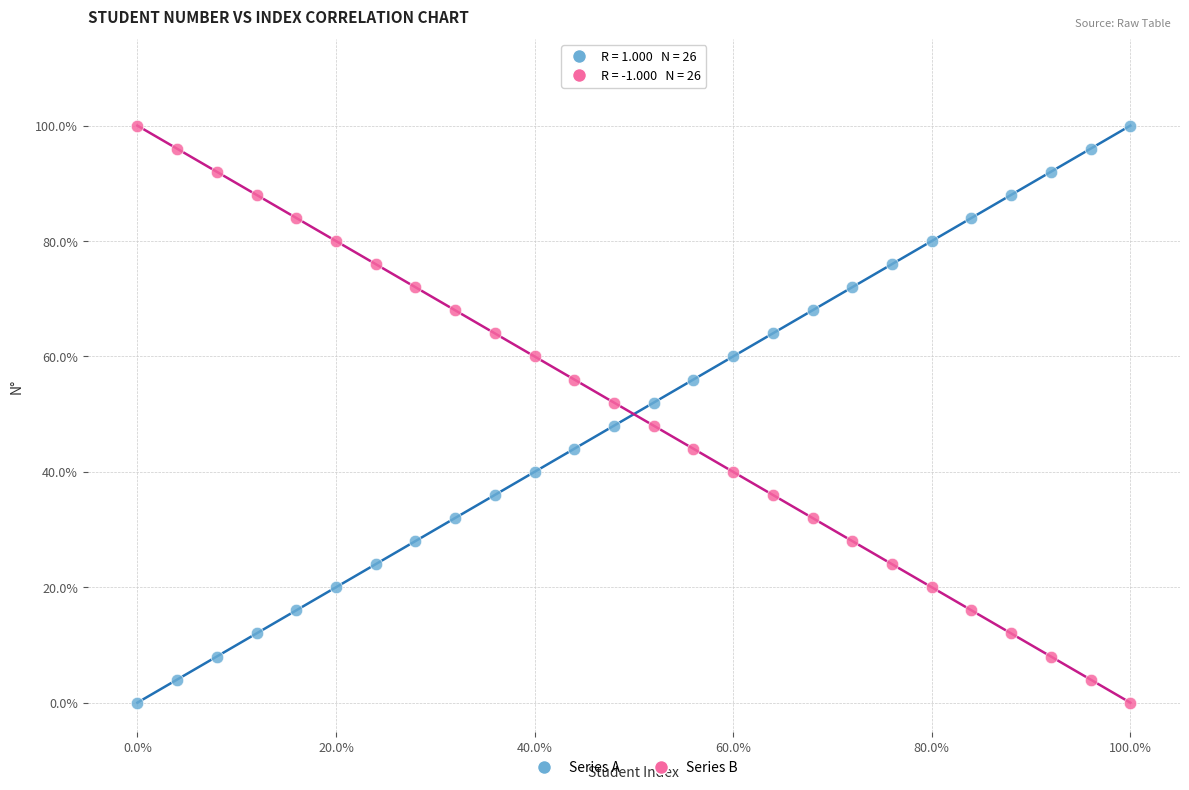

What are all the series names shown in the legend?

Series A, Series B